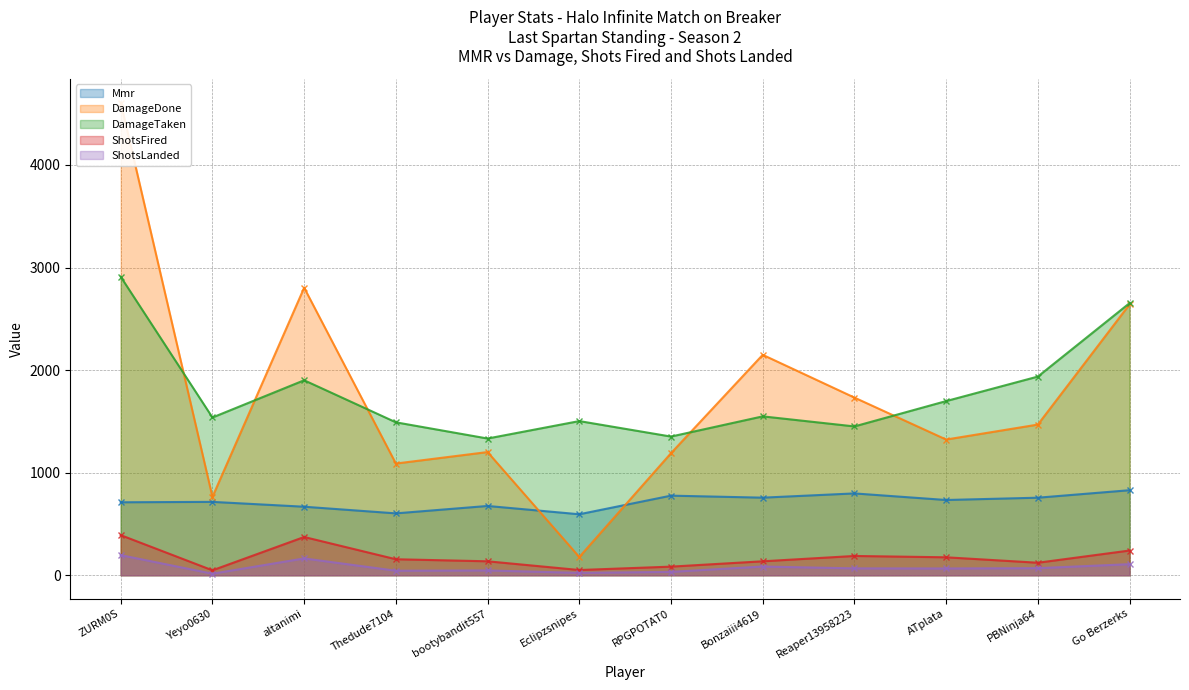

At how many categories does at least one series exceed 3943?

1